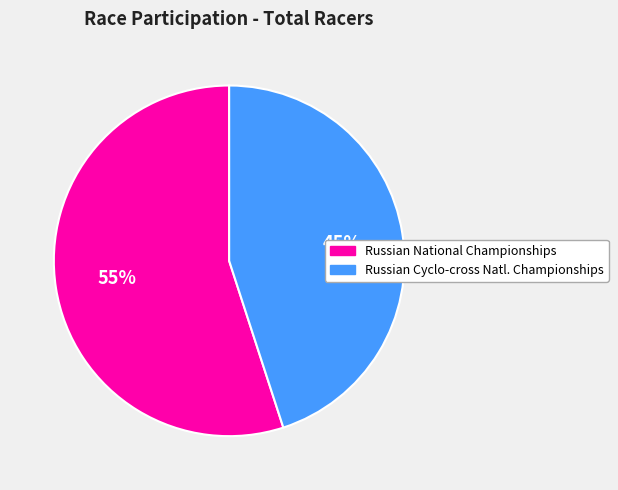

Is there a majority slice in this chart?

Yes